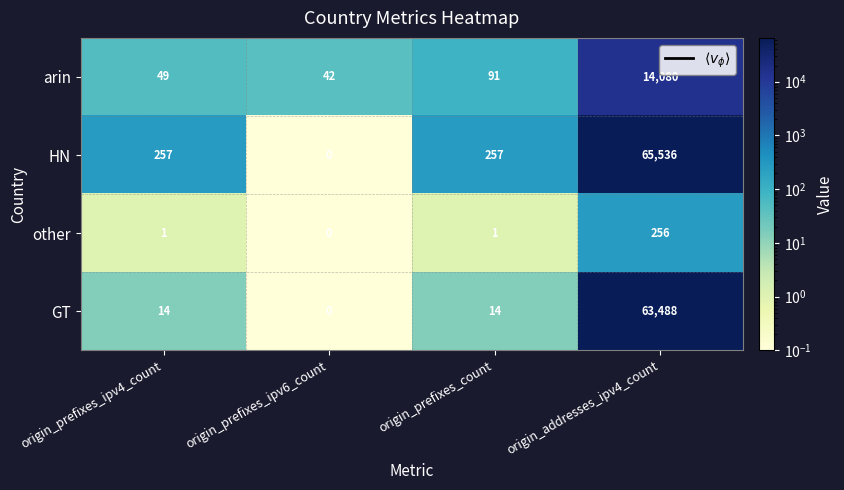

What is the difference between the GT values at origin_addresses_ipv4_count and origin_prefixes_ipv6_count?

63488